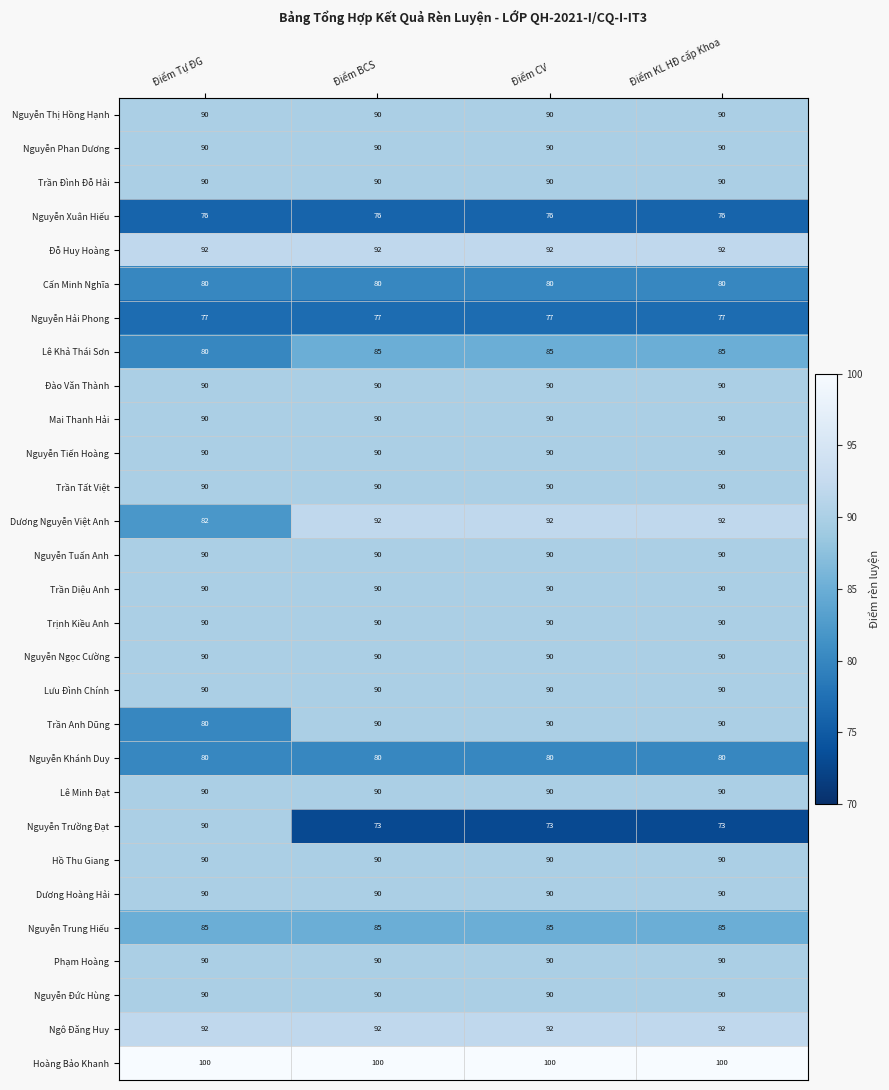

What is the total value across all series at Điểm KL HĐ cấp Khoa?

2552